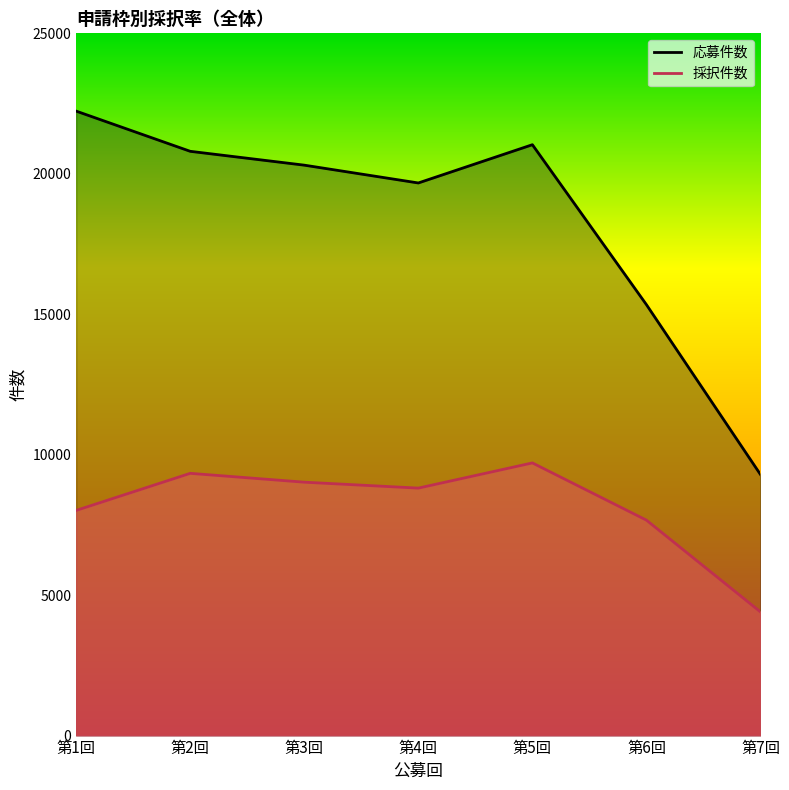

Which series has the widest spread of values?

応募件数